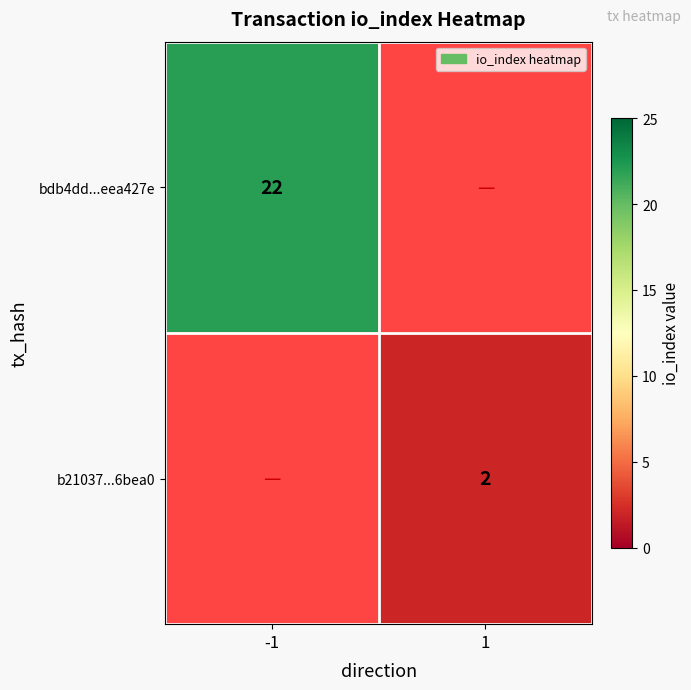

True or false: bdb4dd...eea427e has a value of 15 at -1.

False